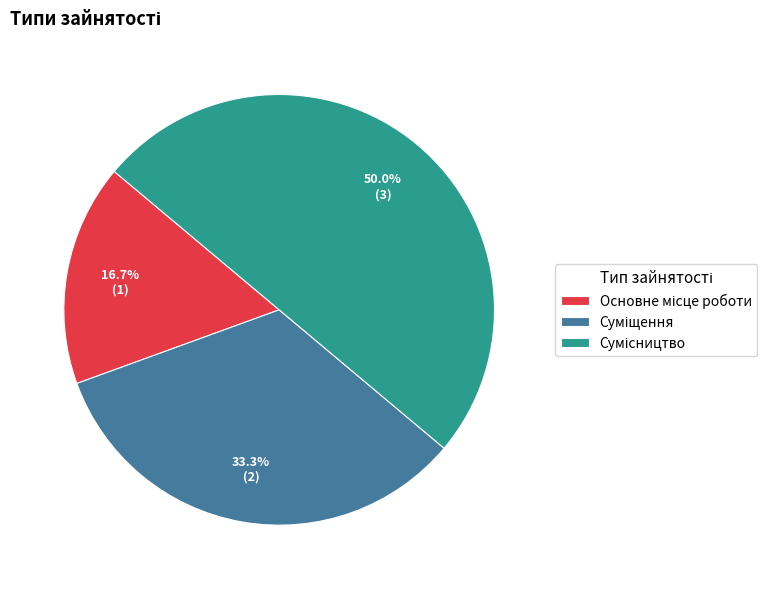

How many segments does this pie chart have?

3